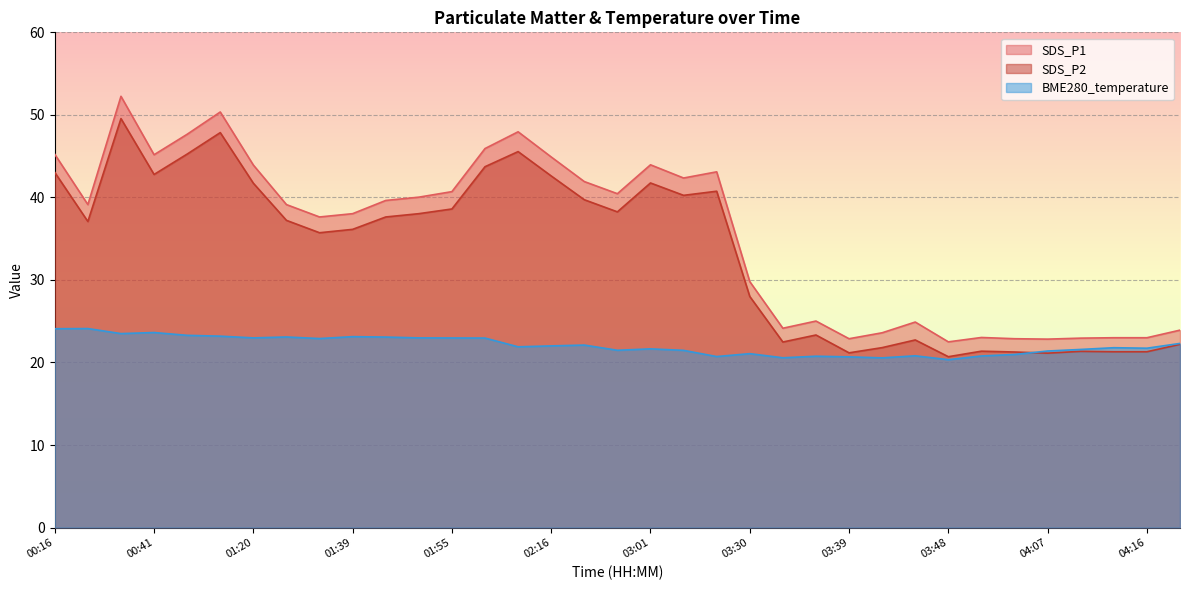

What is the difference between the BME280_temperature values at 03:48 and 03:33?

0.2